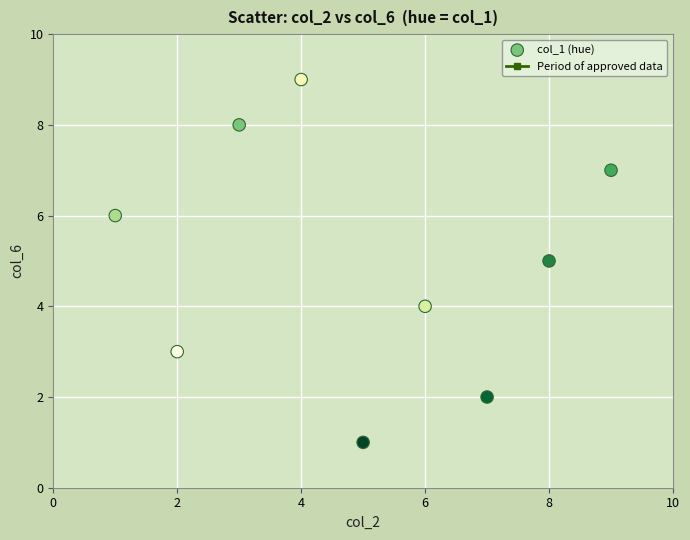

What is the average Y value?

5